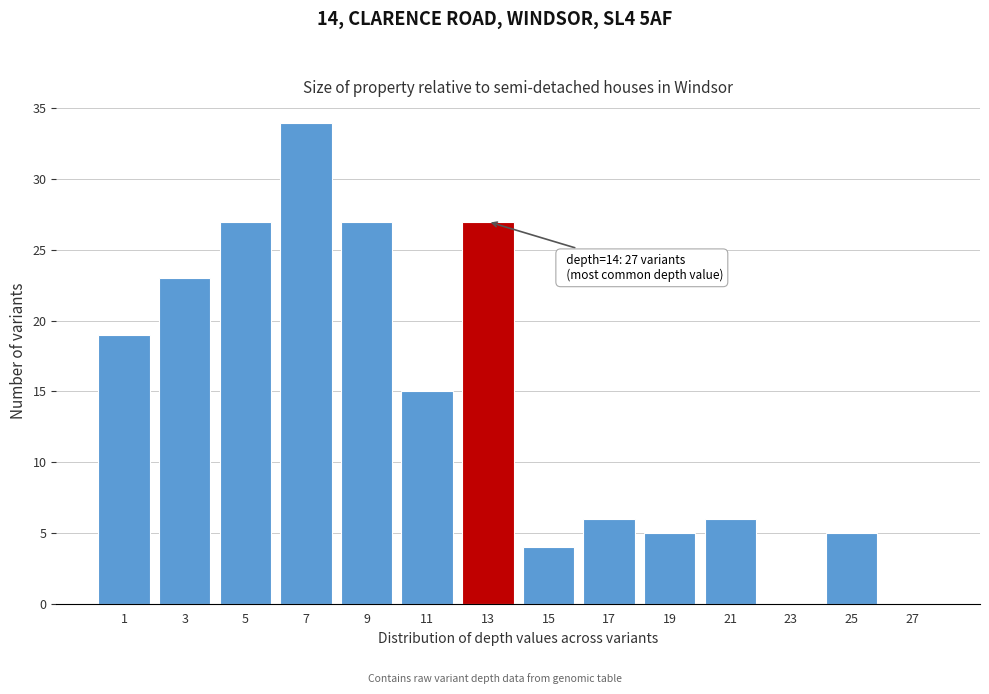

Reading right to left, extract all data points from this chart.

27=0	25=5	23=0	21=6	19=5	17=6	15=4	13=27	11=15	9=27	7=34	5=27	3=23	1=19